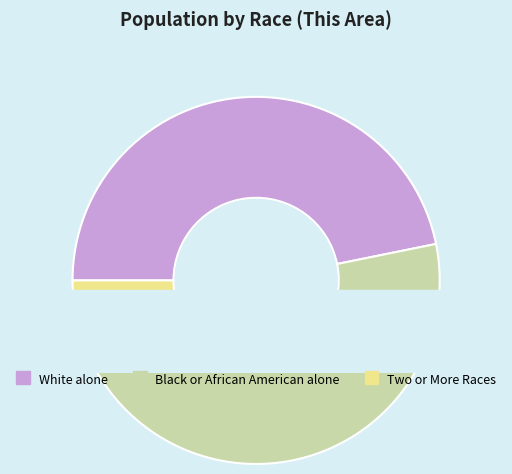

How many segments does this pie chart have?

3